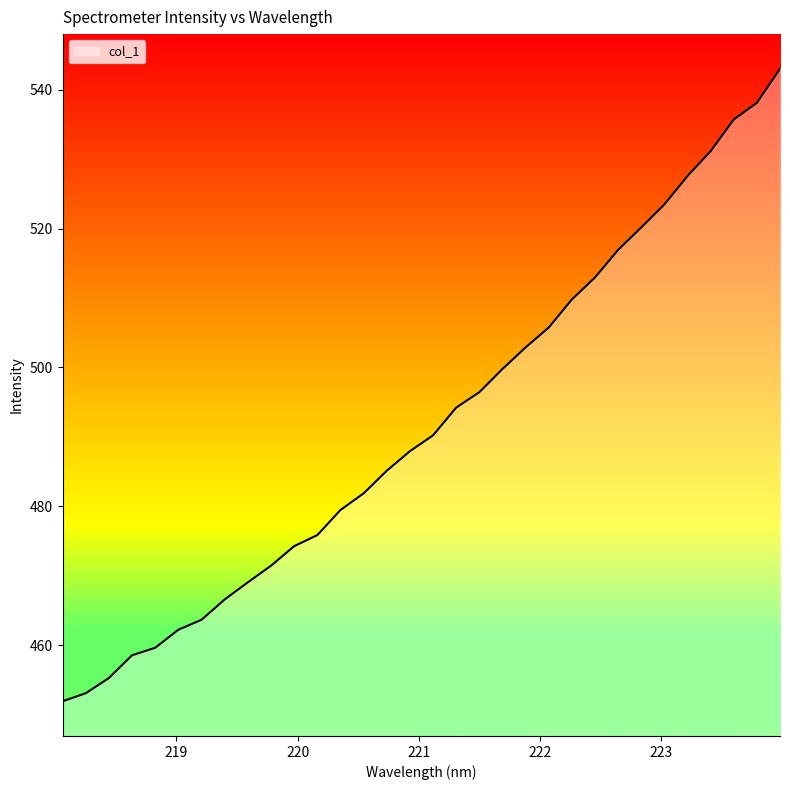

What is the difference between the maximum and minimum values?

91.2